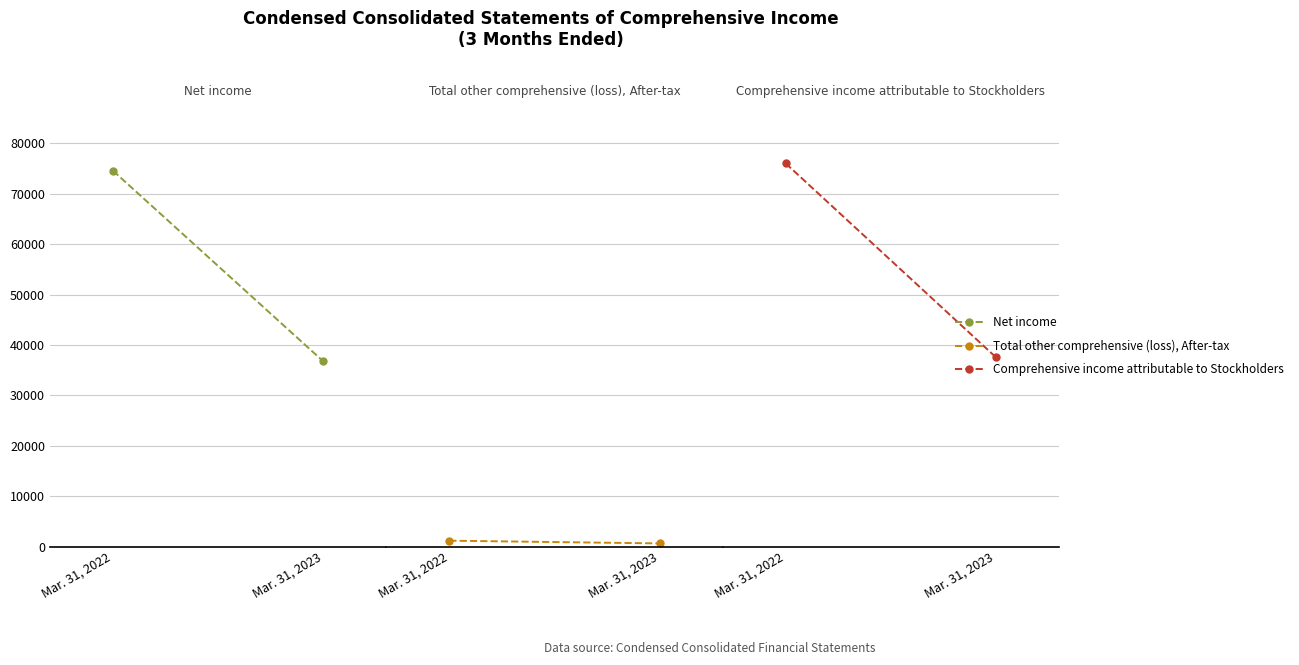

What is the value of the Comprehensive income attributable to Stockholders point at the 2nd from the left?

37576